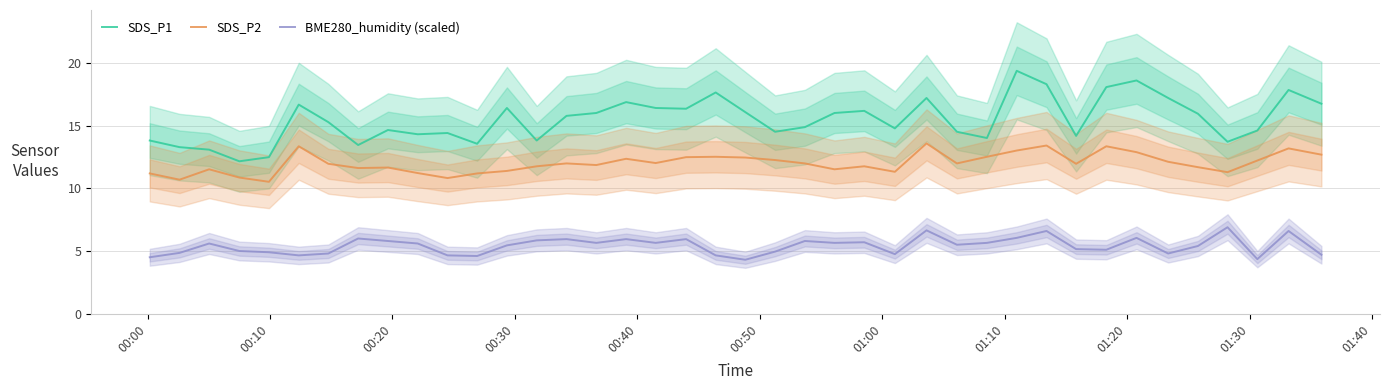

True or false: SDS_P2 and BME280_humidity (scaled) cross at least once.

False